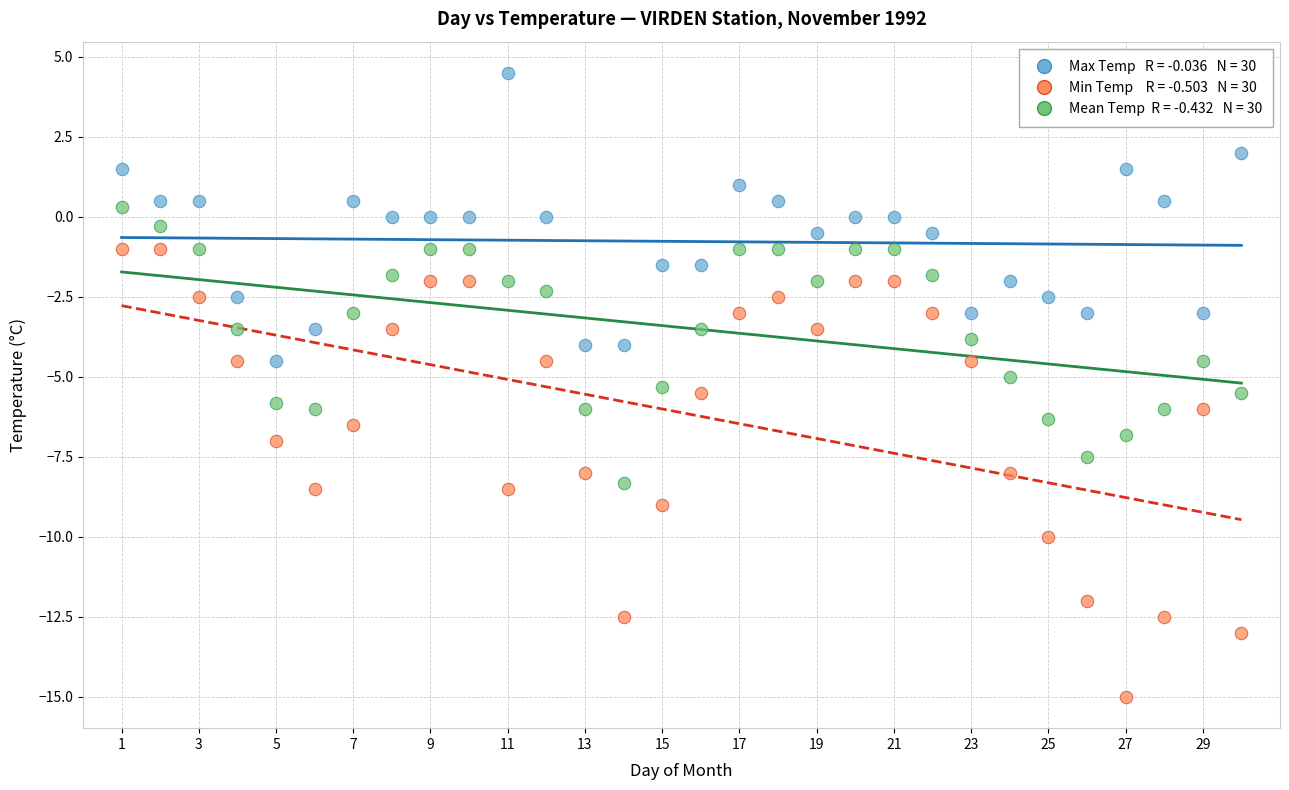

Across all data points, what is the range of Y values (max minus min)?

19.5